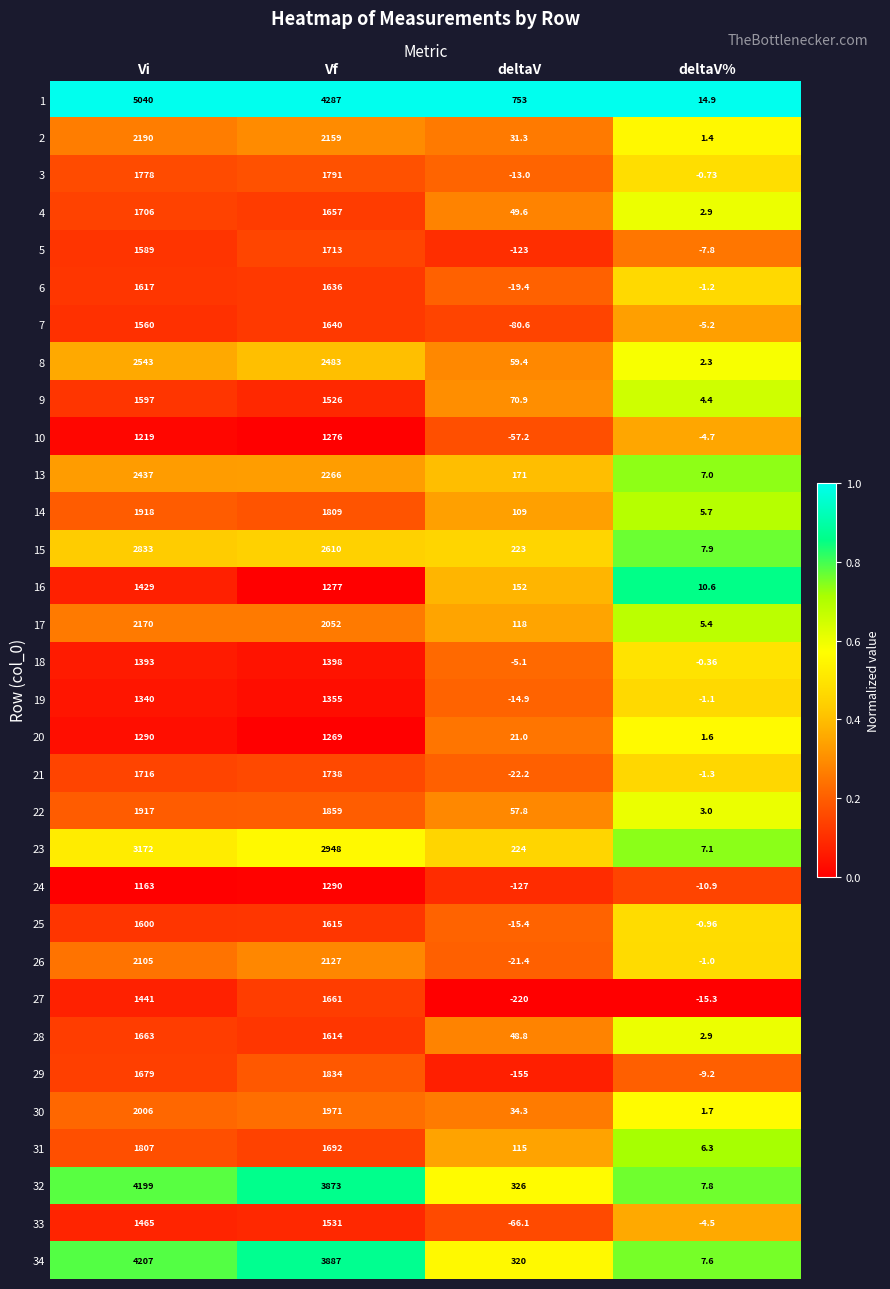

Rank the series at Vf from lowest to highest value.

20, 10, 16, 24, 19, 18, 9, 33, 28, 25, 6, 7, 4, 27, 31, 5, 21, 3, 14, 29, 22, 30, 17, 26, 2, 13, 8, 15, 23, 32, 34, 1